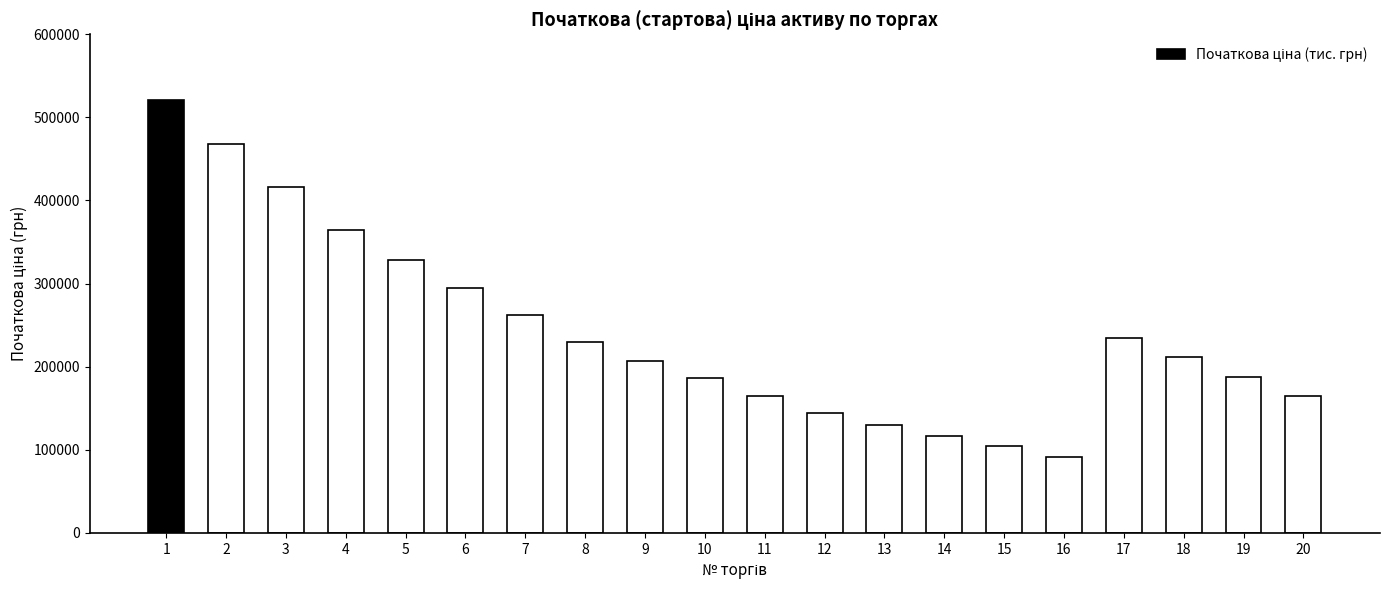

Between 12 and 8, which is larger?

8